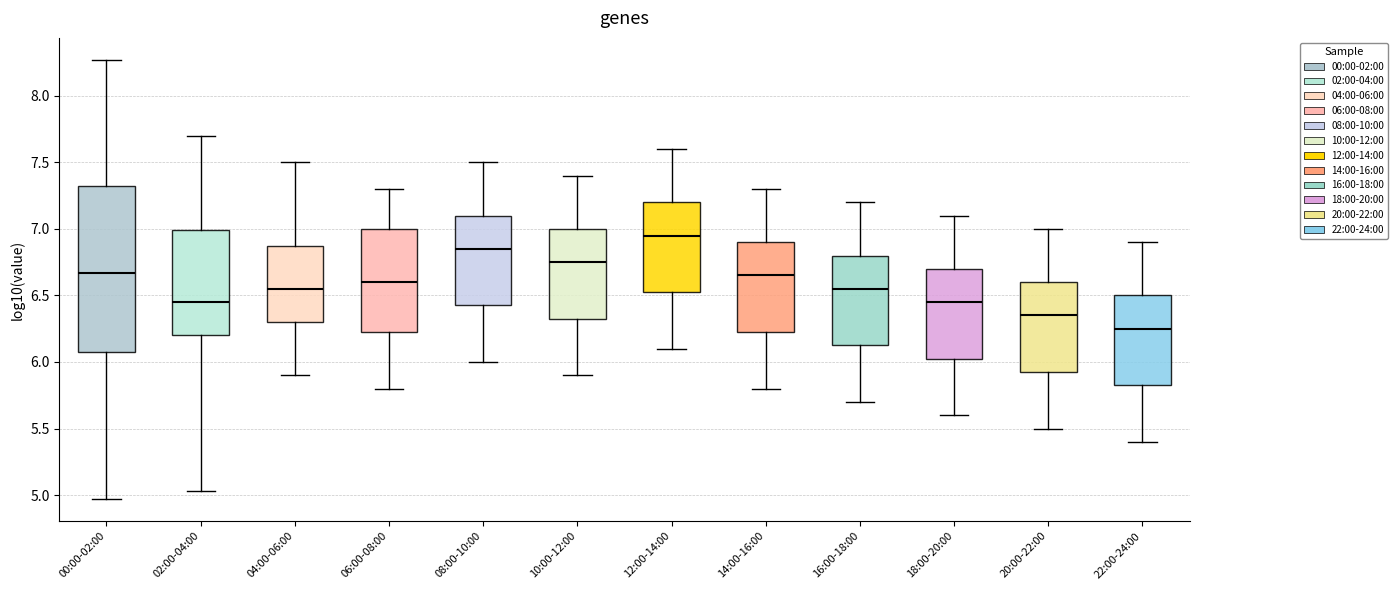

Reading left to right, read every box against the y-axis: the position of its median line, the range the box covers, and the ends of its whiskers. The values are not printed on the chart, so give them approximately, as read against the axis.

00:00-02:00: median 6.65, box 6.05 to 7.30, whiskers 4.95 to 8.25
02:00-04:00: median 6.45, box 6.20 to 7.00, whiskers 5.05 to 7.70
04:00-06:00: median 6.55, box 6.30 to 6.90, whiskers 5.90 to 7.50
06:00-08:00: median 6.60, box 6.25 to 7.00, whiskers 5.80 to 7.30
08:00-10:00: median 6.85, box 6.45 to 7.10, whiskers 6.00 to 7.50
10:00-12:00: median 6.75, box 6.35 to 7.00, whiskers 5.90 to 7.40
12:00-14:00: median 6.95, box 6.55 to 7.20, whiskers 6.10 to 7.60
14:00-16:00: median 6.65, box 6.25 to 6.90, whiskers 5.80 to 7.30
16:00-18:00: median 6.55, box 6.15 to 6.80, whiskers 5.70 to 7.20
18:00-20:00: median 6.45, box 6.05 to 6.70, whiskers 5.60 to 7.10
20:00-22:00: median 6.35, box 5.95 to 6.60, whiskers 5.50 to 7.00
22:00-24:00: median 6.25, box 5.85 to 6.50, whiskers 5.40 to 6.90